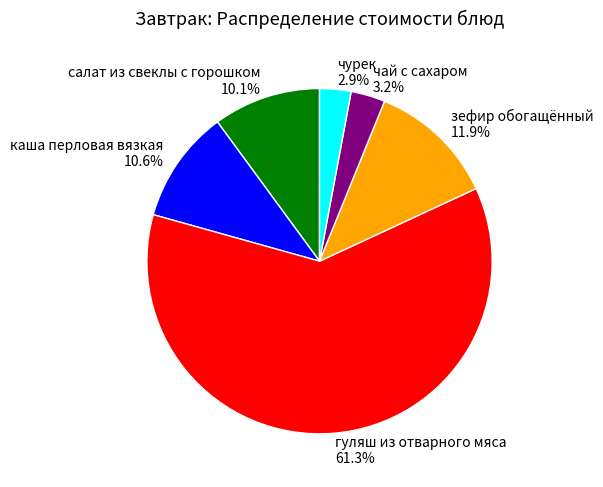

Which category has the biggest portion of the pie?

гуляш из отварного мяса